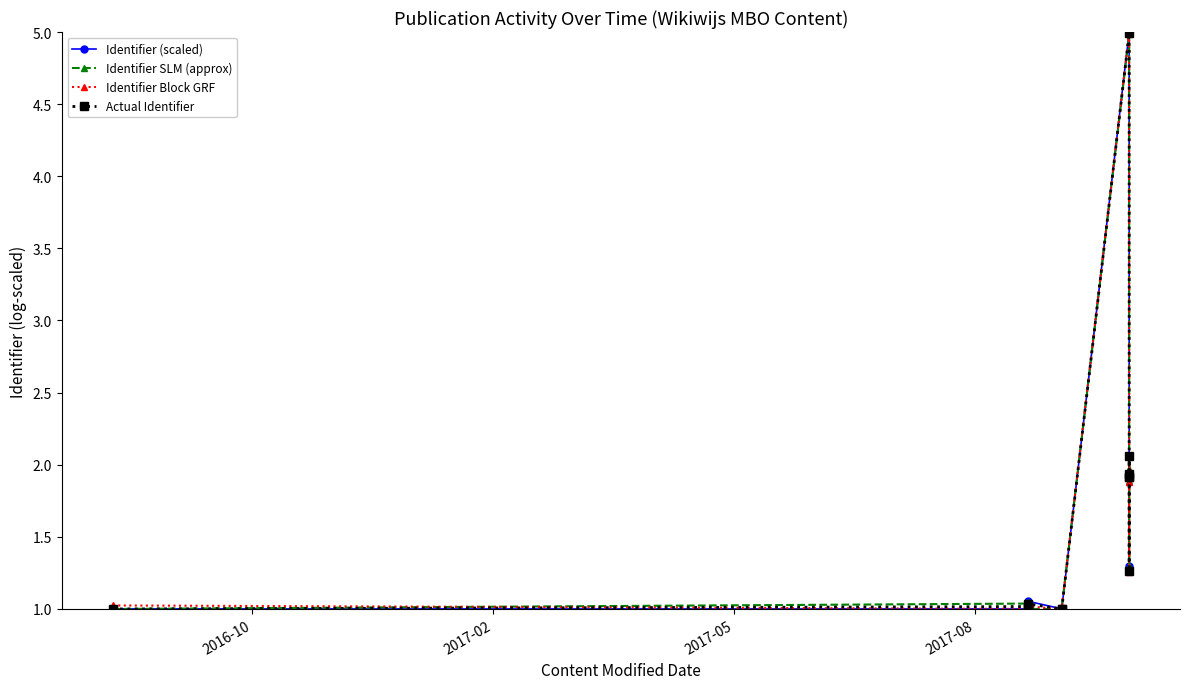

Where do Actual Identifier and Identifier SLM (approx) first cross each other?

2017-05 and 2017-08